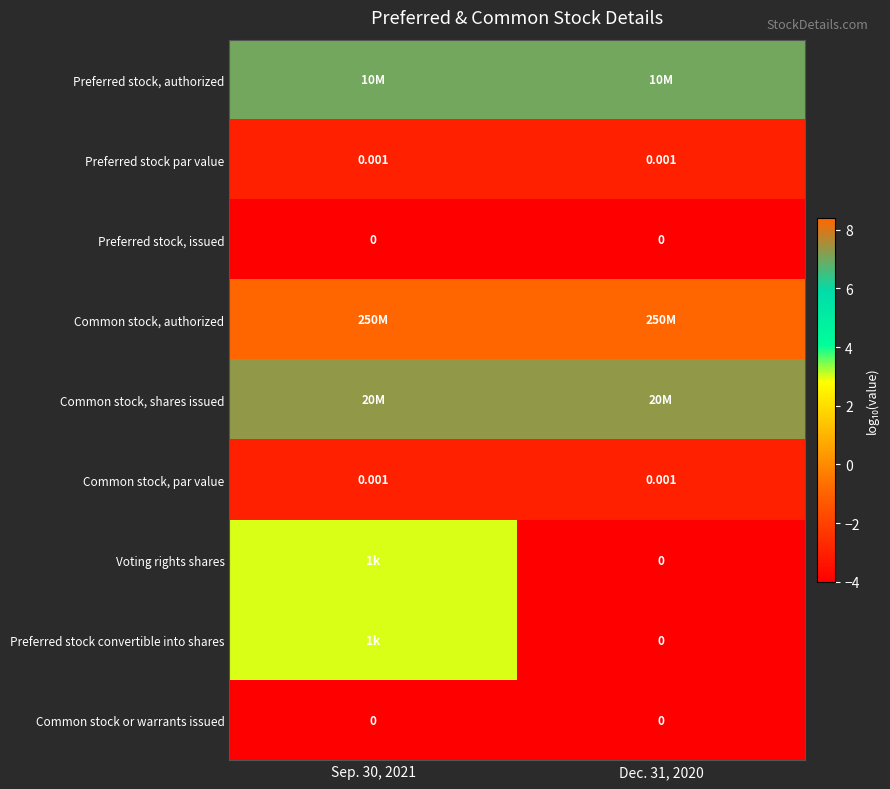

At how many categories does at least one series exceed 7?

2